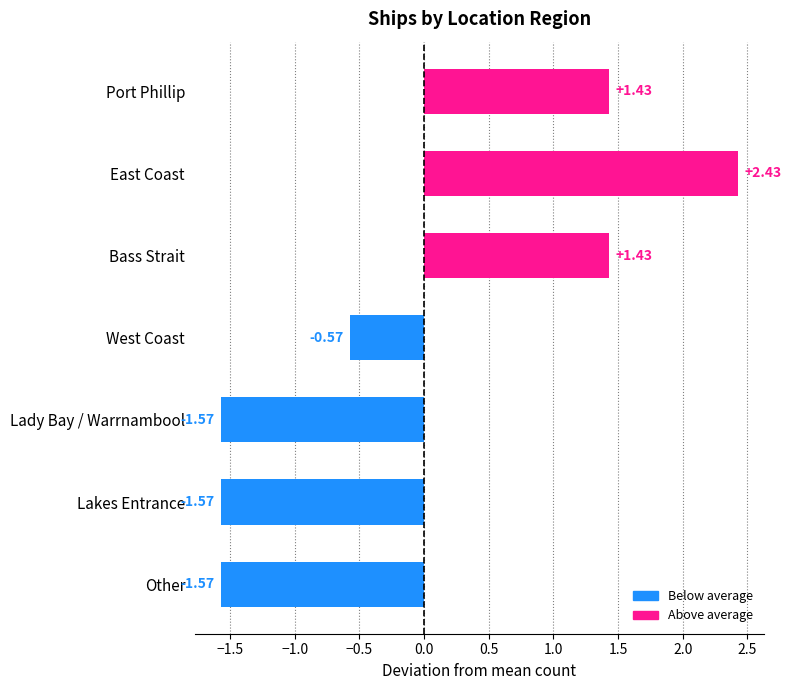

What is the label of the 1st bar from the bottom?

Other